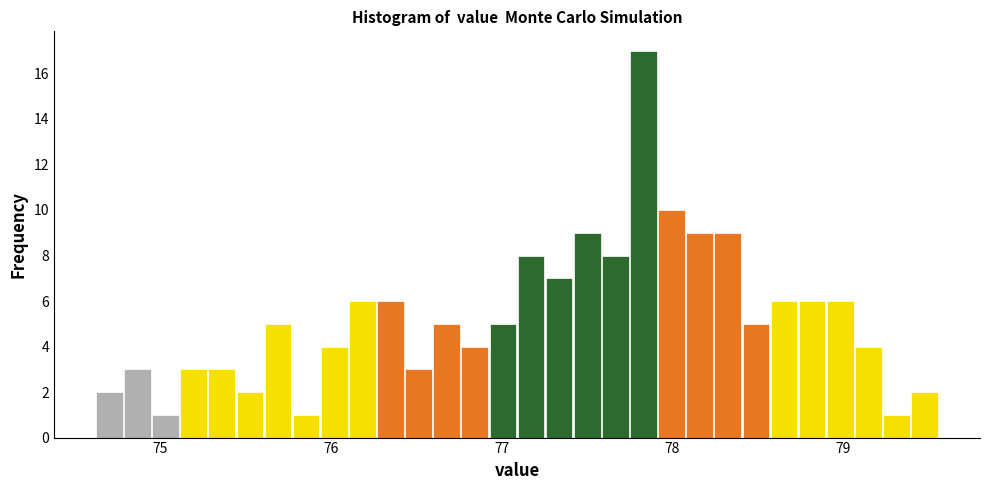

Read against the x-axis, roughly where is the centre of the tallest bar?

77.8